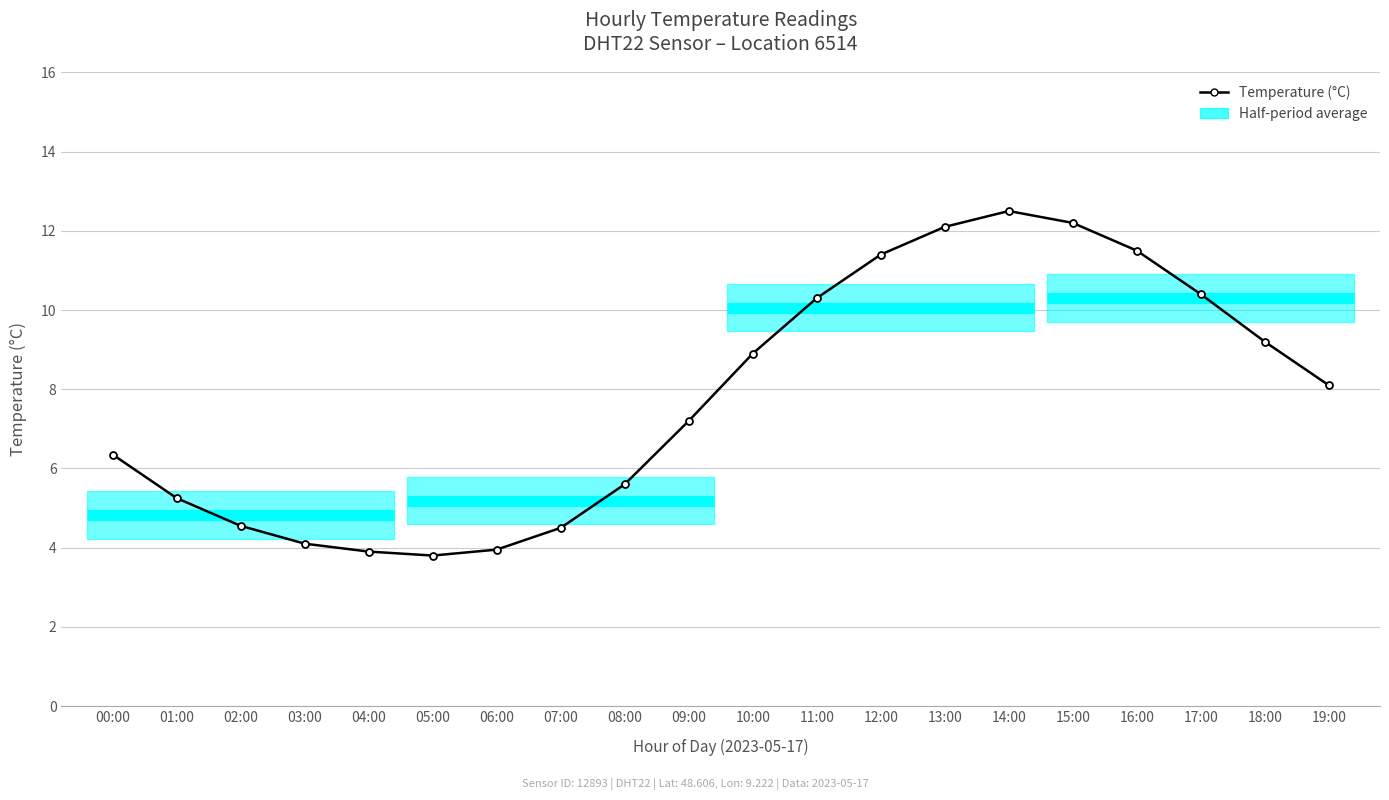

What is the difference between the values at 12:00 and 03:00?

7.3